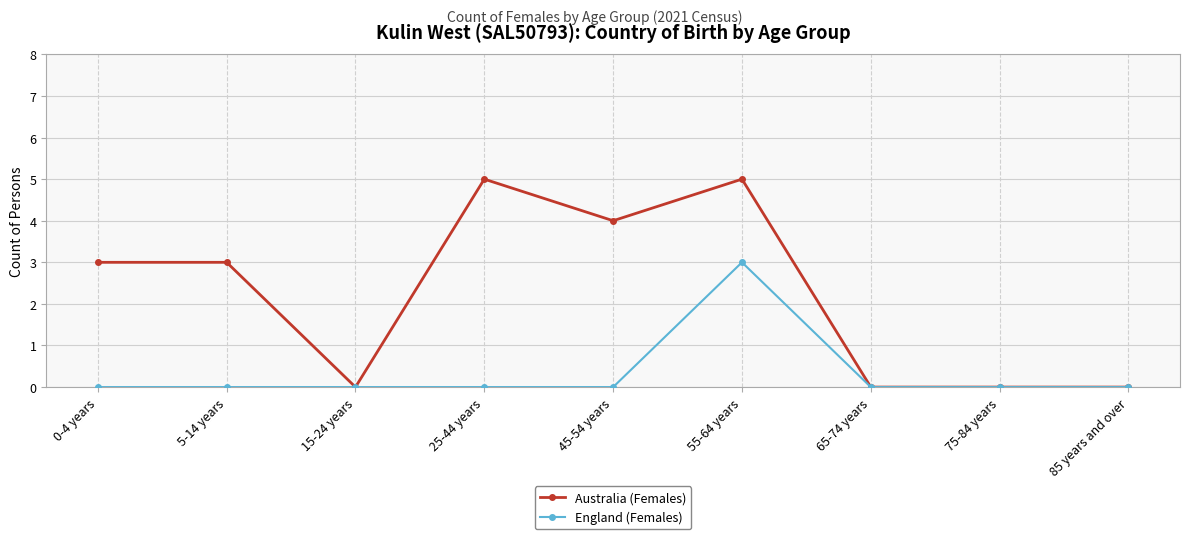

Reading right to left, extract all data points from this chart.

Australia (Females): 85 years and over=0	75-84 years=0	65-74 years=0	55-64 years=5	45-54 years=4	25-44 years=5	15-24 years=0	5-14 years=3	0-4 years=3
England (Females): 85 years and over=0	75-84 years=0	65-74 years=0	55-64 years=3	45-54 years=0	25-44 years=0	15-24 years=0	5-14 years=0	0-4 years=0